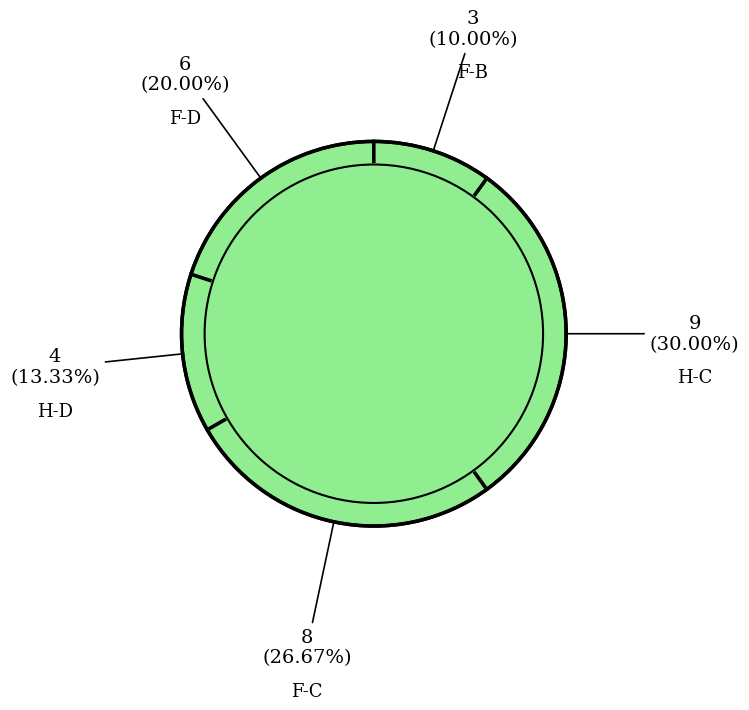

Count the number of slices in the pie.

5